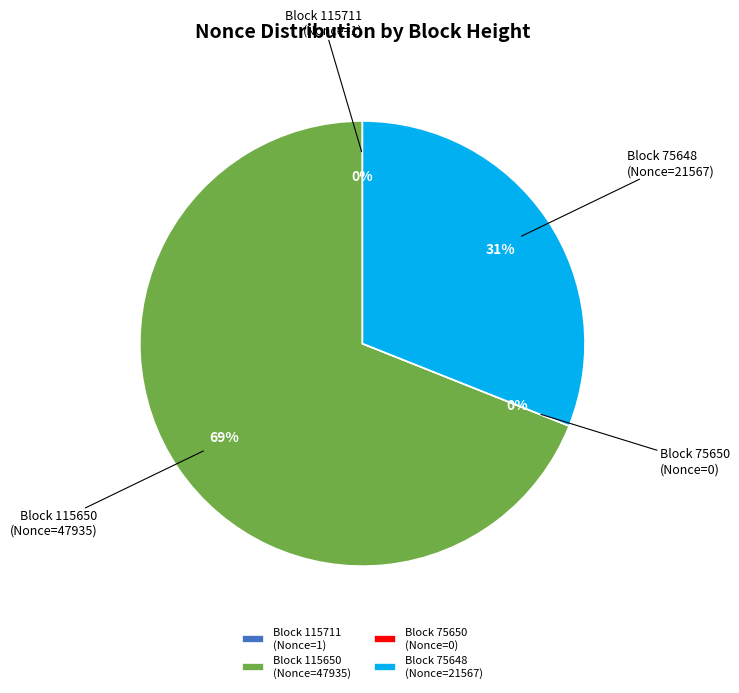

To the nearest percent, what is the difference between the largest and smallest slice percentages?

69%